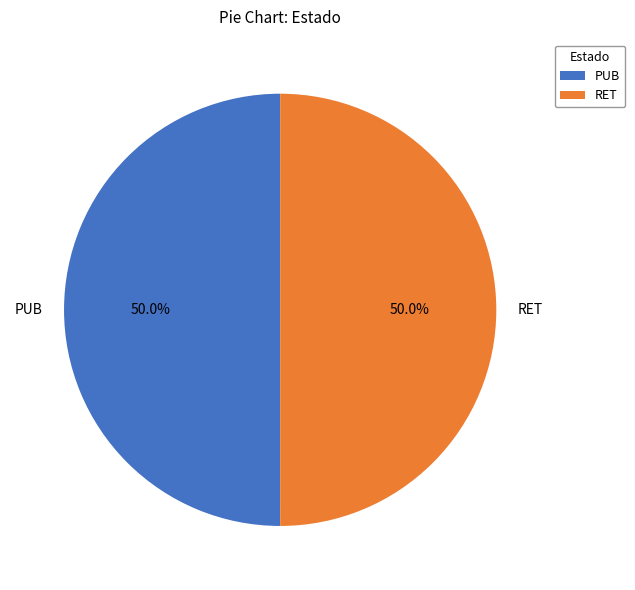

What is the ratio of the value at RET to the value at PUB?

1.0